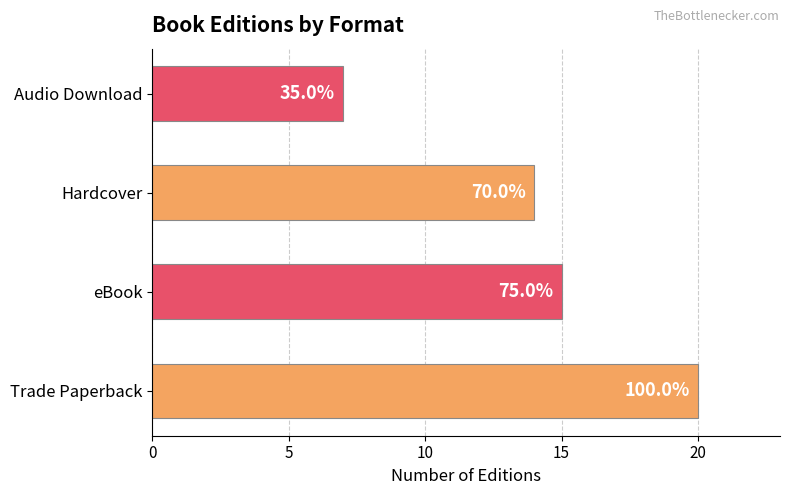

Are the bars horizontal?

Yes